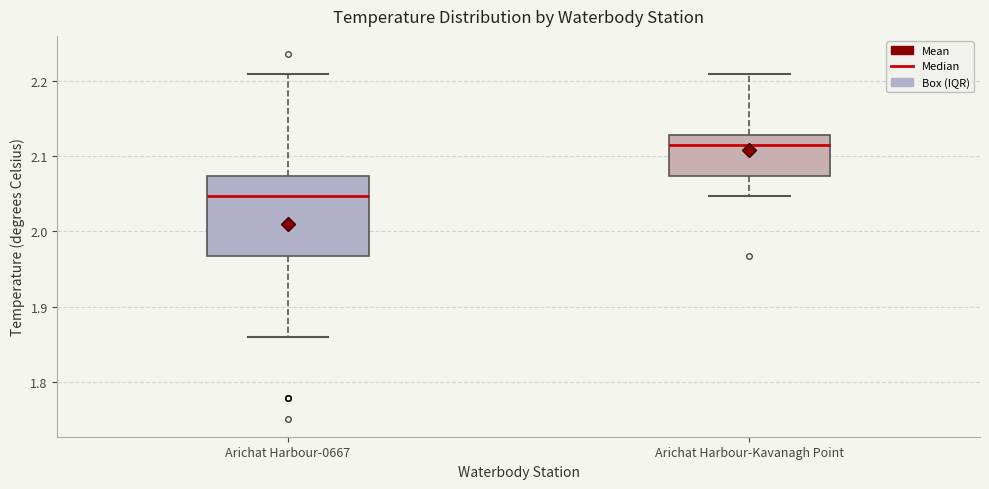

Which box's median line is the highest?

Arichat Harbour-Kavanagh Point